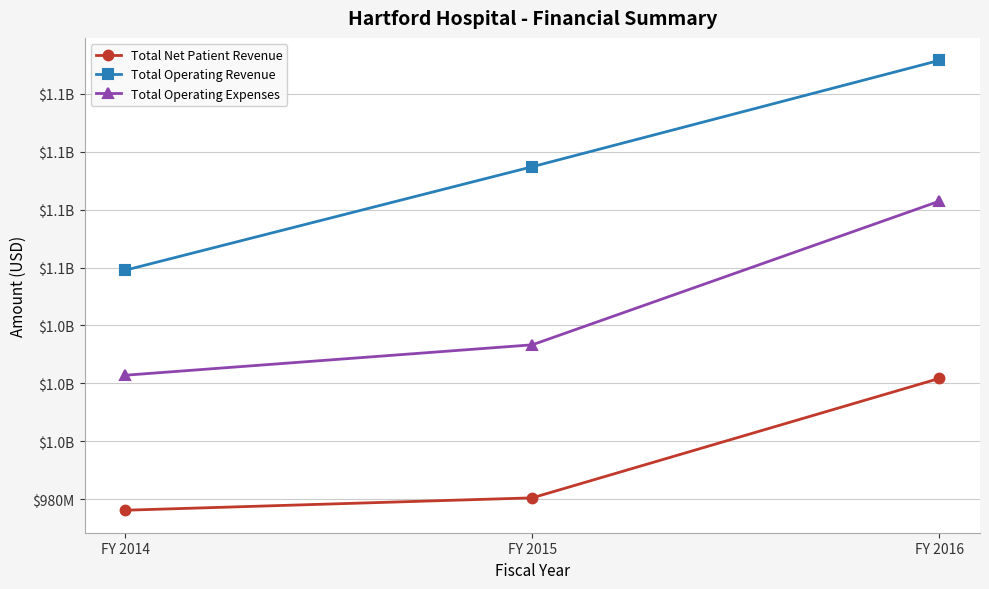

What are all the series names shown in the legend?

Total Net Patient Revenue, Total Operating Revenue, Total Operating Expenses